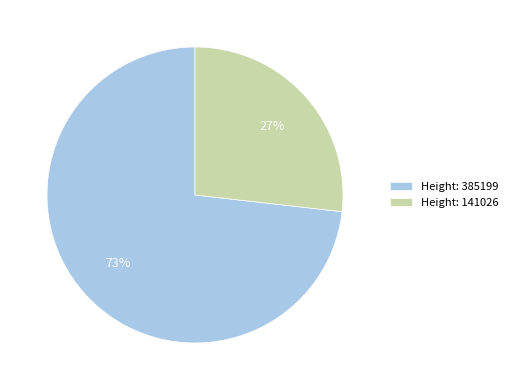

Is there a majority slice in this chart?

Yes